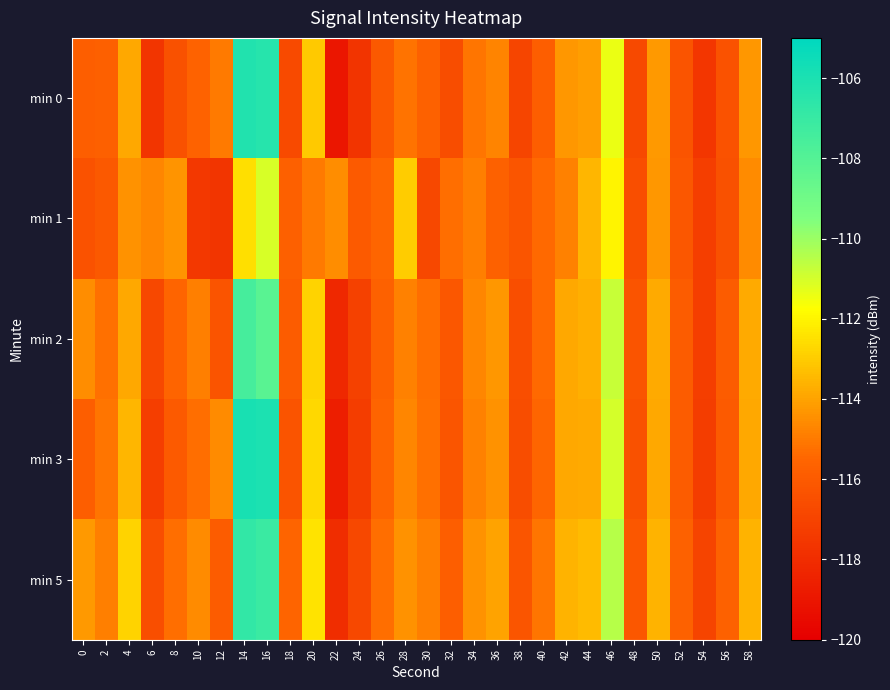

Reading right to left, list all the values displayed in this chart.

min 0: 58=-114.3	56=-116.4	54=-117.6	52=-116.3	50=-114.2	48=-116.7	46=-111.4	44=-114.1	42=-114.3	40=-115.8	38=-116.9	36=-114.7	34=-115.1	32=-116.6	30=-115.7	28=-115.2	26=-116.0	24=-117.7	22=-119.0	20=-113.0	18=-116.7	16=-106.4	14=-106.2	12=-115.0	10=-115.6	8=-116.4	6=-117.7	4=-113.9	2=-115.7	0=-115.8
min 1: 58=-114.6	56=-116.4	54=-117.2	52=-116.1	50=-114.3	48=-116.5	46=-112.0	44=-113.5	42=-114.8	40=-115.4	38=-116.2	36=-115.7	34=-114.9	32=-115.3	30=-116.8	28=-113.0	26=-115.5	24=-116.0	22=-114.5	20=-115.0	18=-115.8	16=-111.1	14=-112.6	12=-117.6	10=-117.5	8=-114.4	6=-114.7	4=-114.4	2=-116.1	0=-116.4
min 2: 58=-113.8	56=-115.9	54=-117.2	52=-115.9	50=-113.8	48=-116.3	46=-110.8	44=-113.7	42=-113.9	40=-115.4	38=-116.5	36=-114.3	34=-114.7	32=-116.1	30=-115.3	28=-114.8	26=-115.7	24=-117.1	22=-118.2	20=-112.8	18=-115.9	16=-108.2	14=-107.5	12=-116.3	10=-114.9	8=-115.6	6=-116.8	4=-113.9	2=-115.2	0=-114.5
min 3: 58=-113.9	56=-116.0	54=-117.3	52=-115.9	50=-113.9	48=-116.4	46=-111.0	44=-113.8	42=-113.9	40=-115.5	38=-116.6	36=-114.4	34=-114.8	32=-116.2	30=-115.2	28=-114.7	26=-115.6	24=-117.3	22=-118.6	20=-112.7	18=-116.3	16=-106.0	14=-105.9	12=-114.6	10=-115.3	8=-116.0	6=-117.2	4=-113.5	2=-115.1	0=-115.8
min 5: 58=-113.6	56=-115.7	54=-117.0	52=-115.7	50=-113.6	48=-116.1	46=-110.5	44=-113.4	42=-113.6	40=-115.1	38=-116.2	36=-114.0	34=-114.4	32=-115.8	30=-114.9	28=-114.4	26=-115.3	24=-116.8	22=-118.0	20=-112.4	18=-115.6	16=-107.1	14=-106.8	12=-115.9	10=-114.6	8=-115.3	6=-116.5	4=-112.8	2=-114.9	0=-114.2